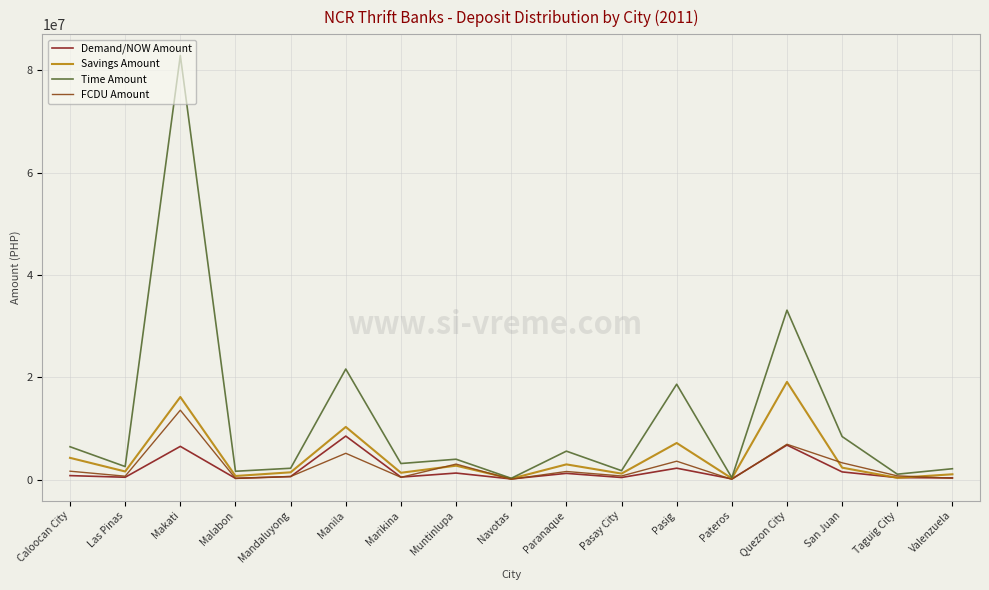

In Savings Amount, how many points are higher than both neighbors (excluding endpoints)?

6